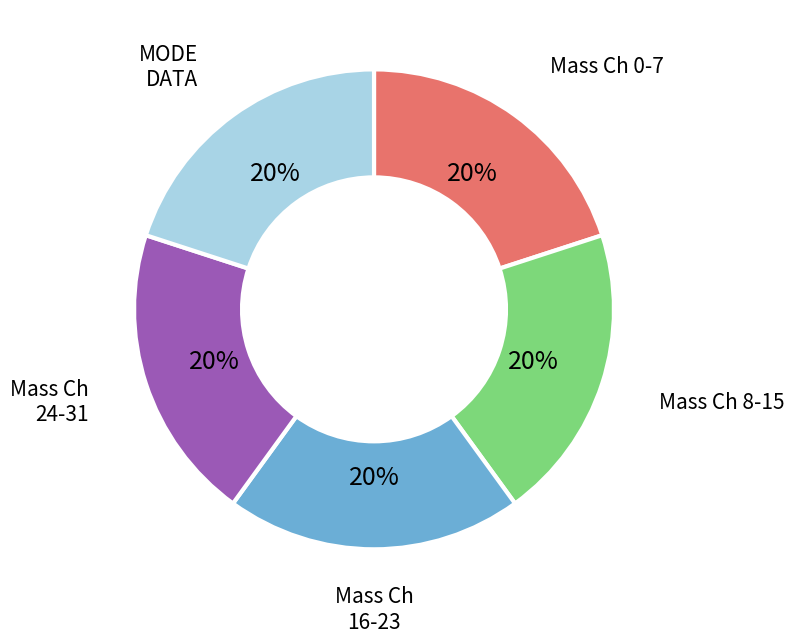

How many segments does this pie chart have?

5